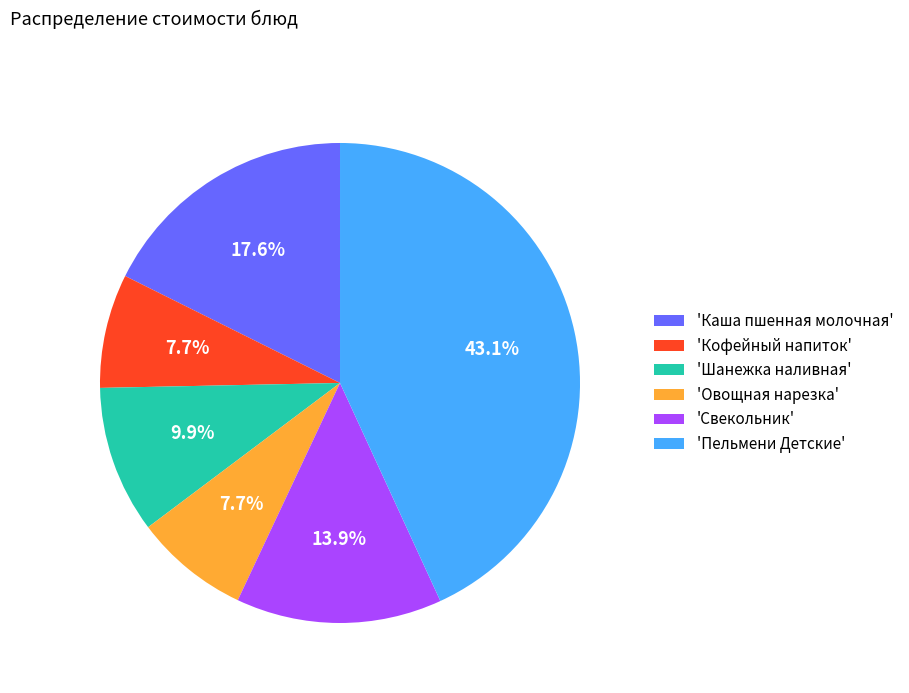

Is there any slice that represents more than half of the pie?

No